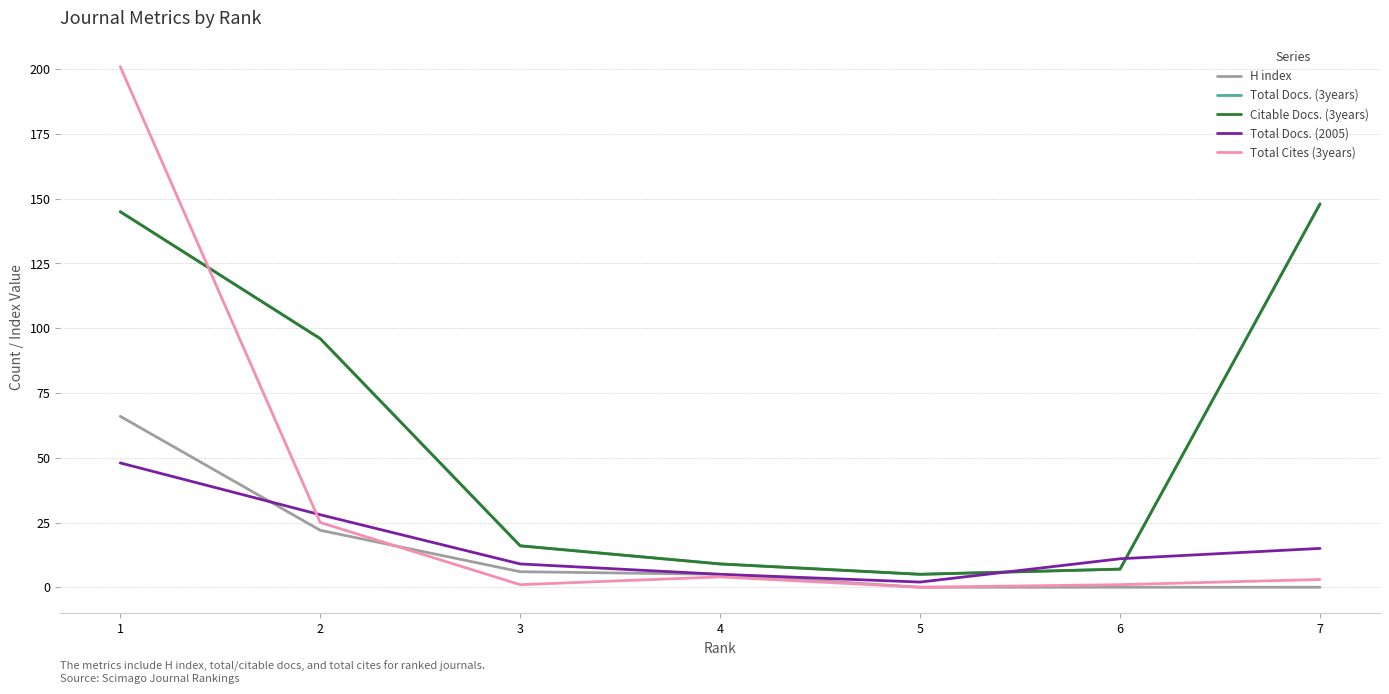

Does the chart have visible grid lines?

Yes